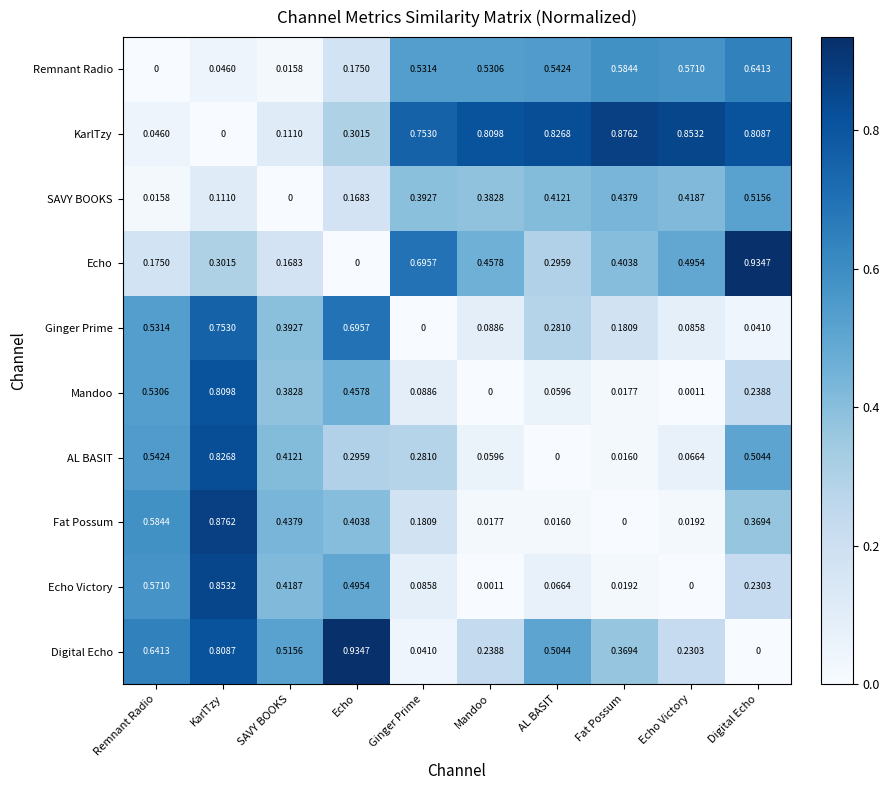

Between Mandoo and Fat Possum, which series saw the biggest shift?

Digital Echo